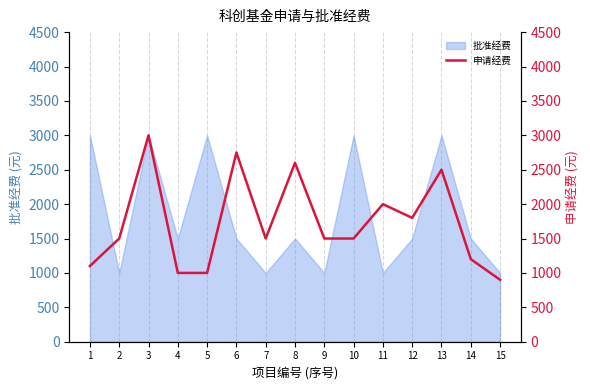

The value of 批准经费 at 13 is 3000. True or false?

True